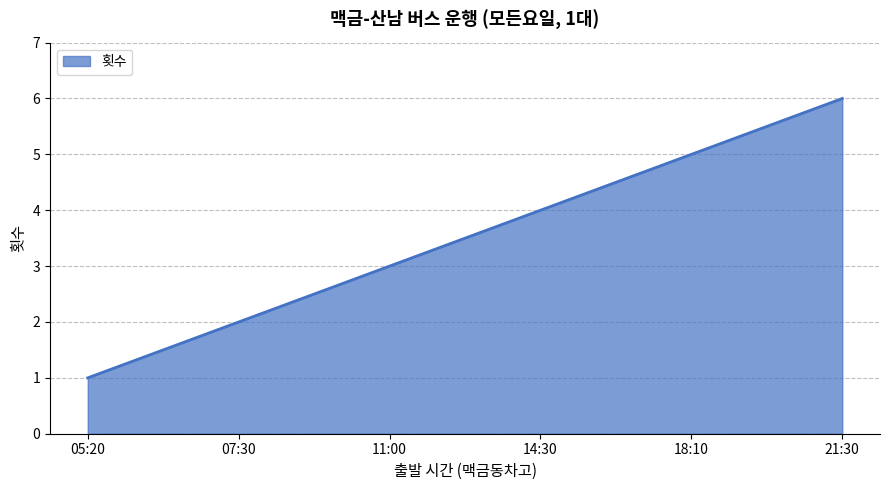

How many distinct data groups are displayed?

1